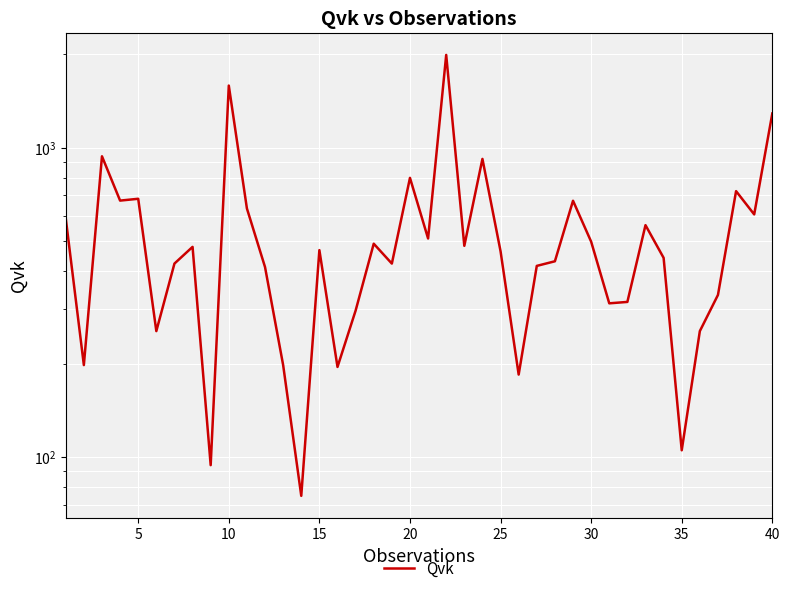

What is the value of the 16th point from the left?

673.8